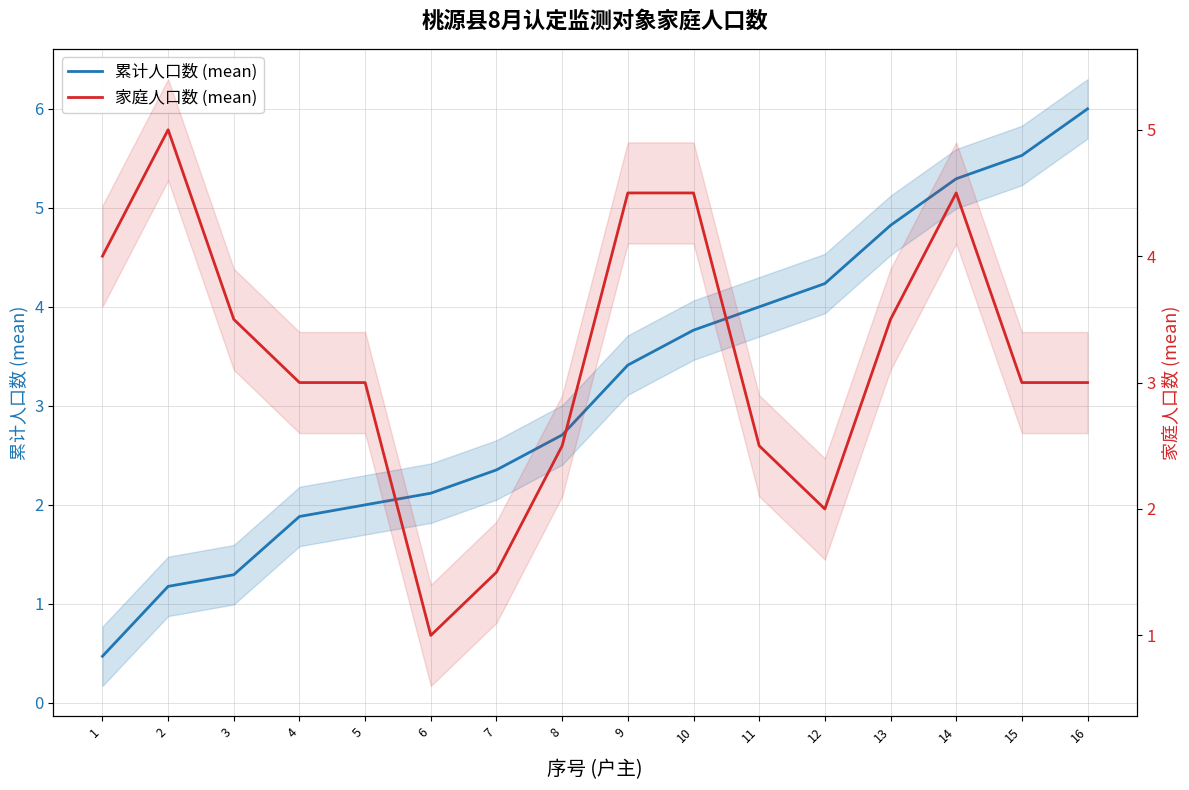

What is the value of the 累计人口数 (mean) point at the 5th from the left?

2.0